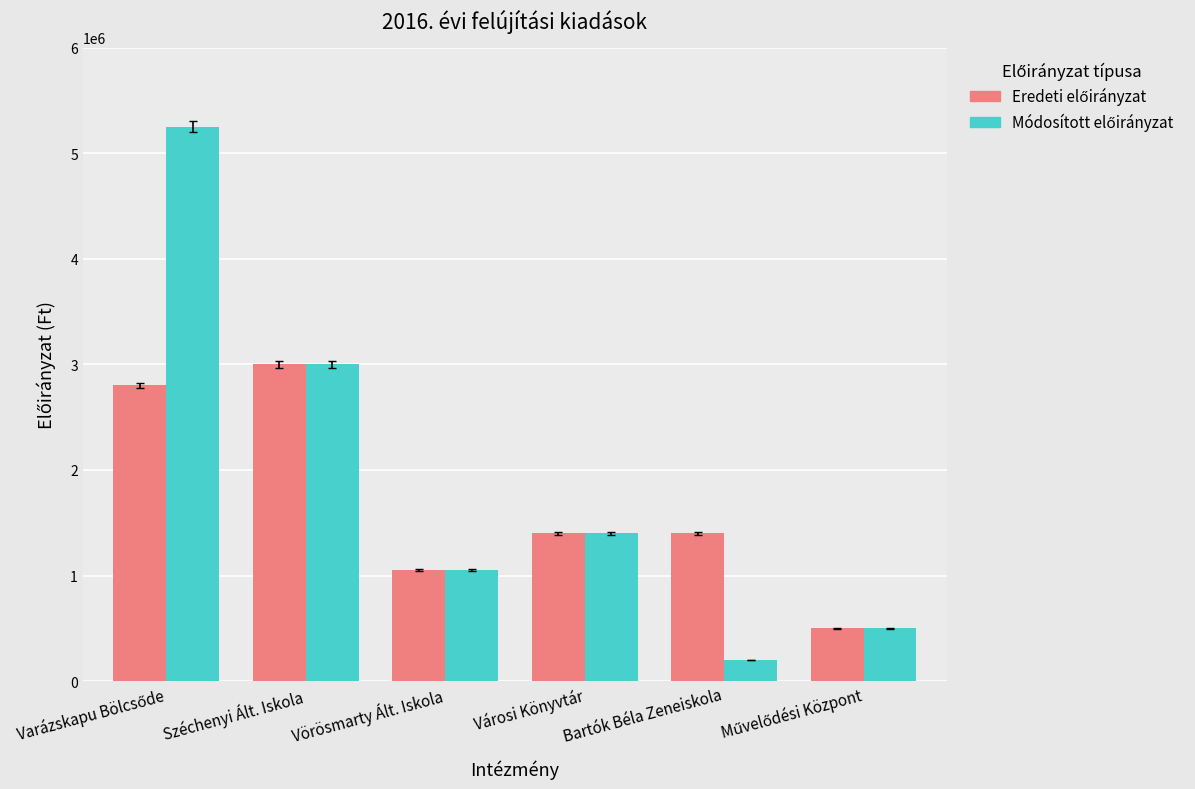

What is the total value across all series at Bartók Béla Zeneiskola?

1600000